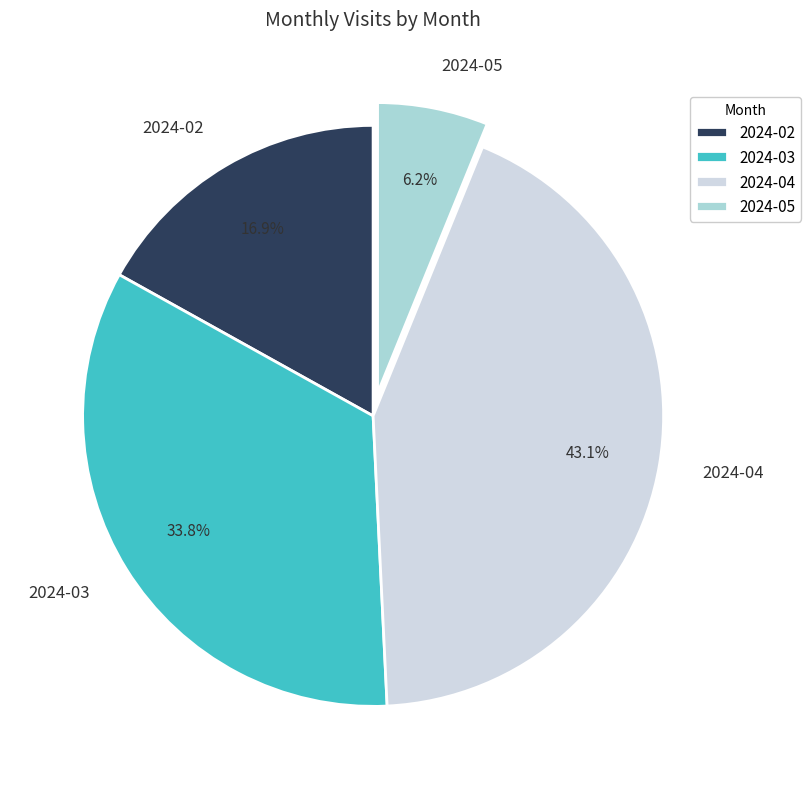

To the nearest percent, what portion does 2024-04 represent?

43%